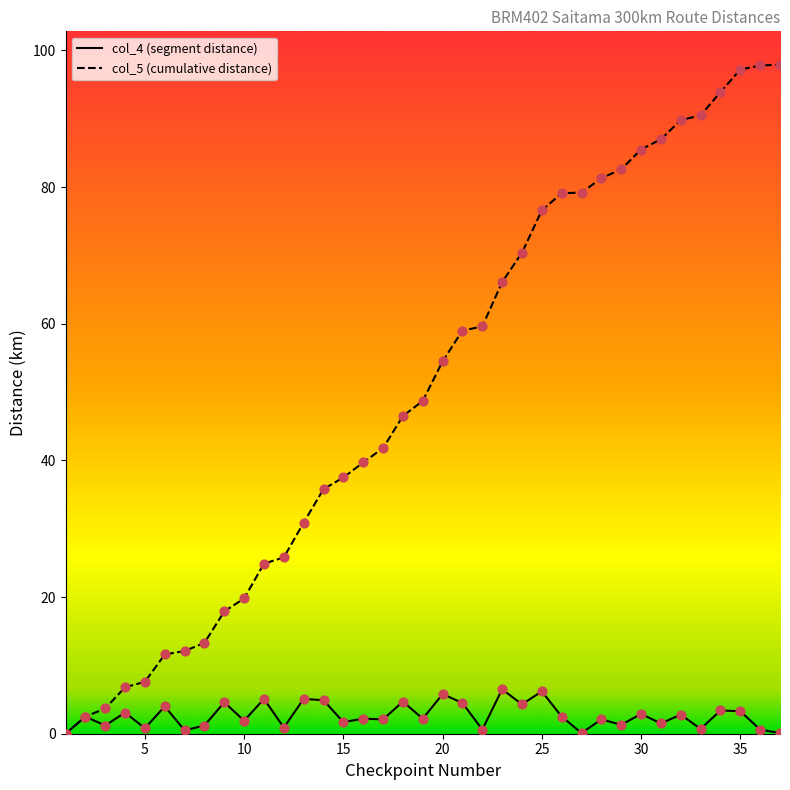

Is the value of col_5 at 32 greater than the value of col_4 at 35?

Yes